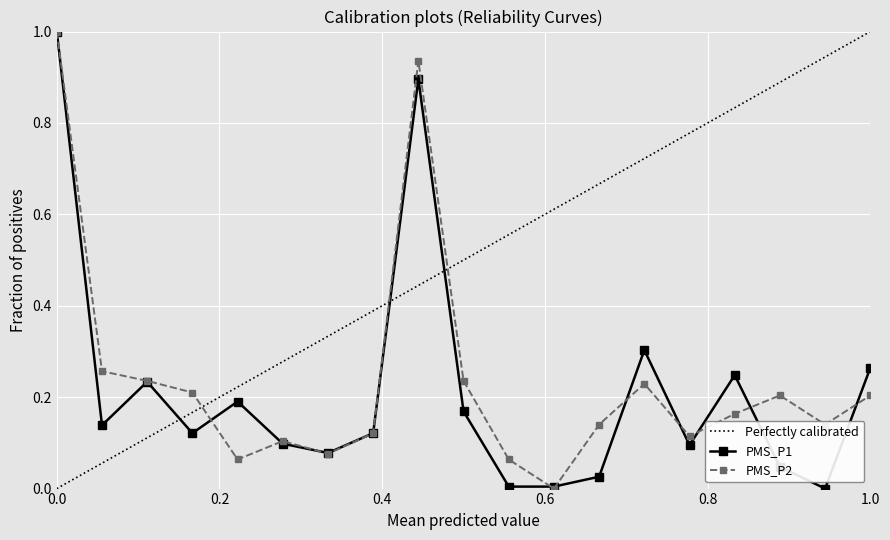

At how many categories does at least one series exceed 0?

19